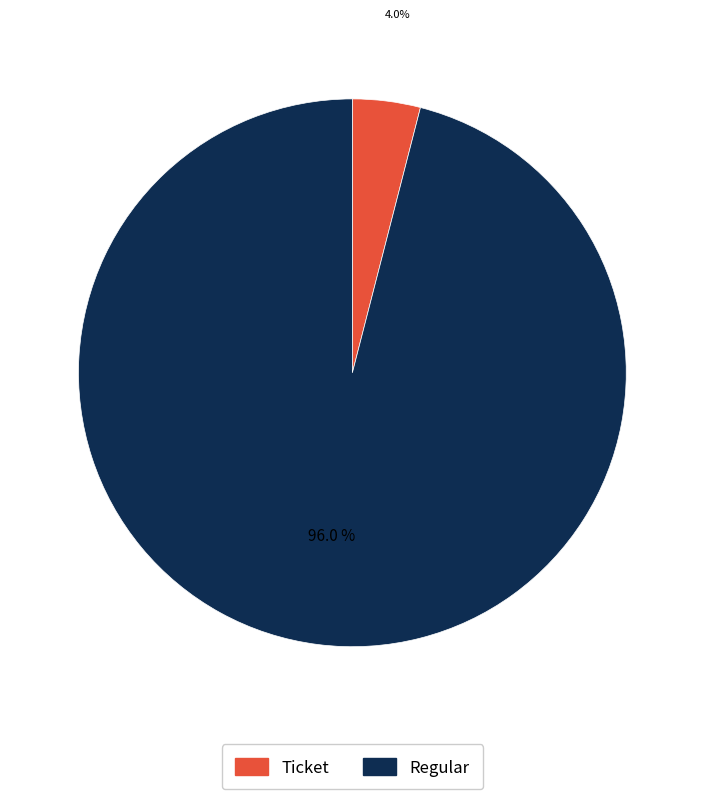

Which category accounts for the majority?

Regular